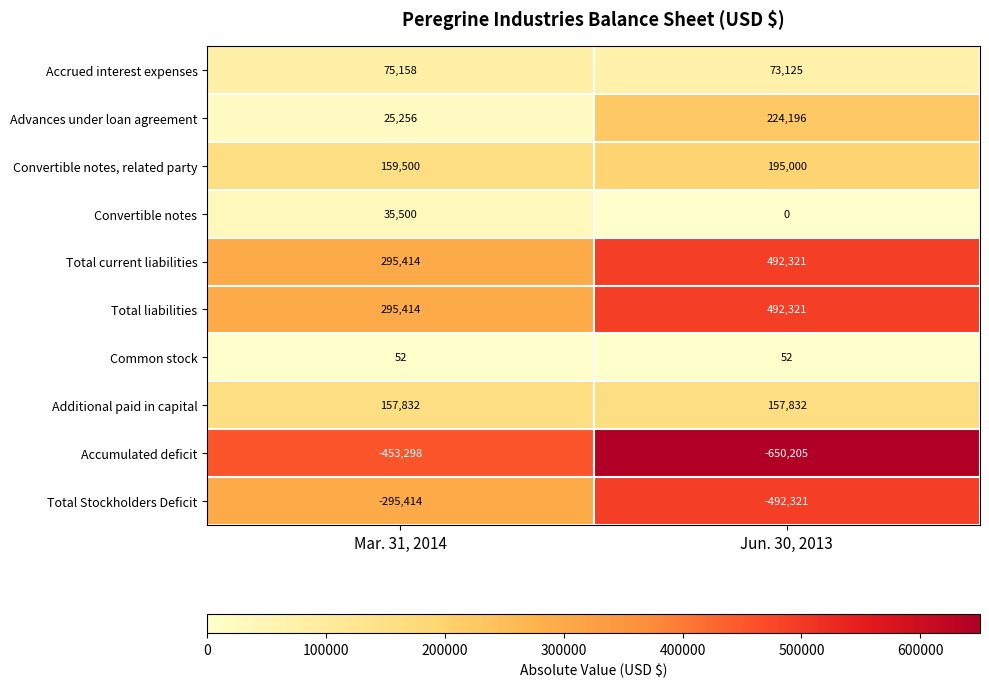

What is the total value across all series at Jun. 30, 2013?

492321